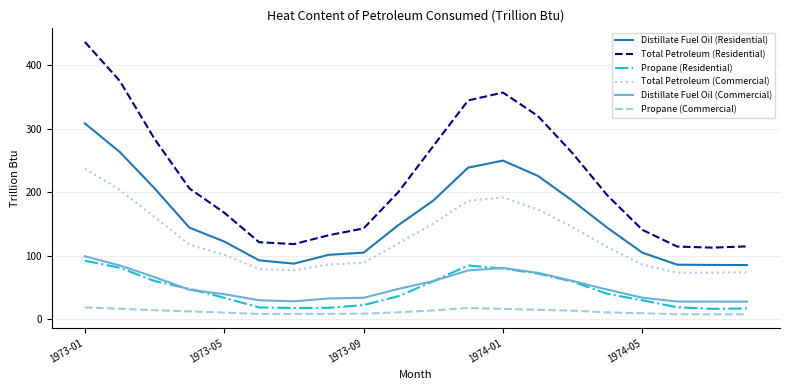

What is the maximum value for Total Petroleum (Commercial)?

237.0